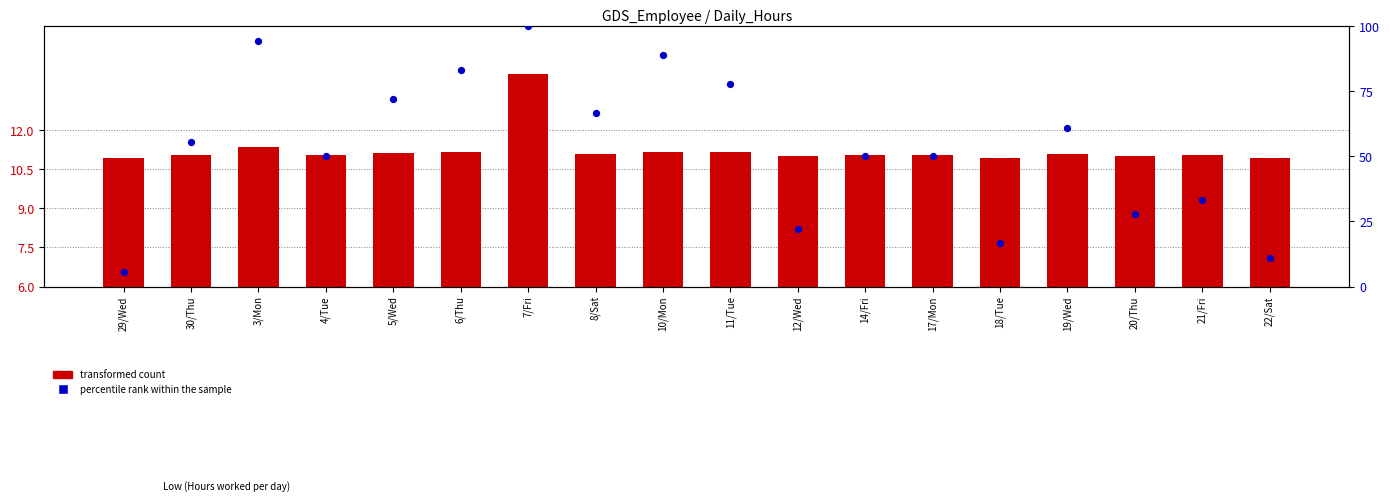

Is the value of percentile rank within the sample at 21/Fri greater than the value of transformed count at 22/Sat?

Yes